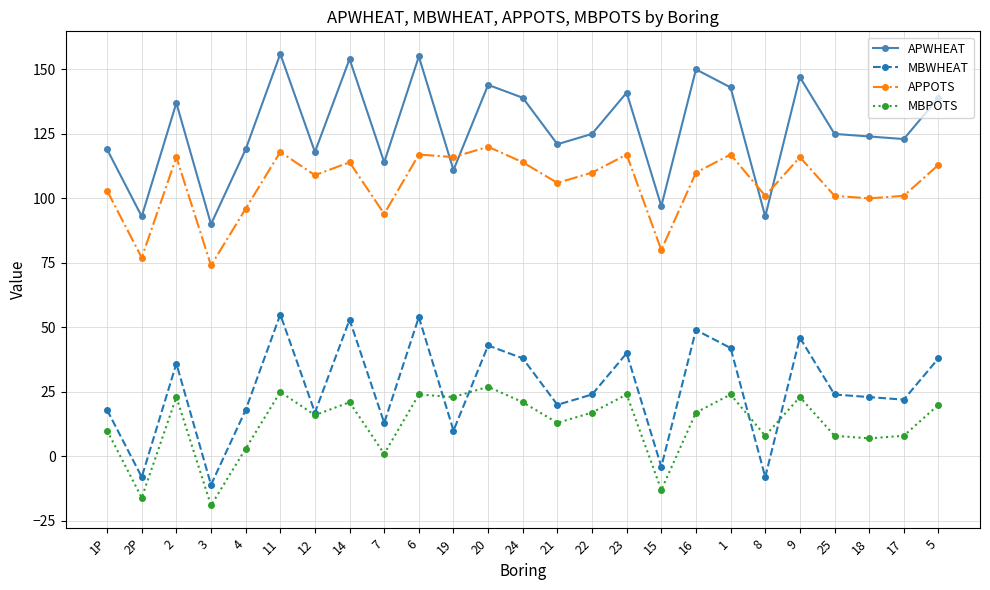

Is the value of MBWHEAT at 3 greater than the value of APPOTS at 1?

No